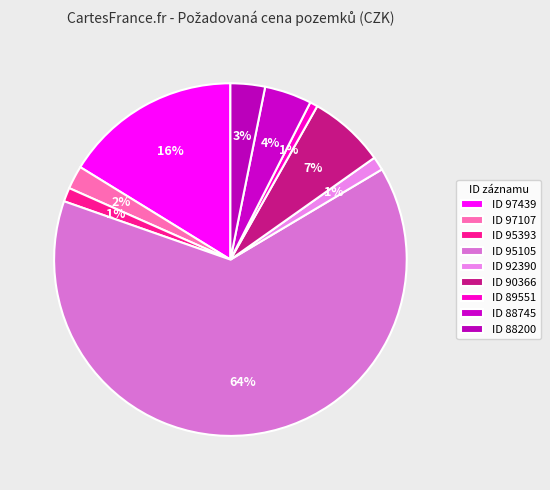

Which category has the smallest portion of the pie?

89551